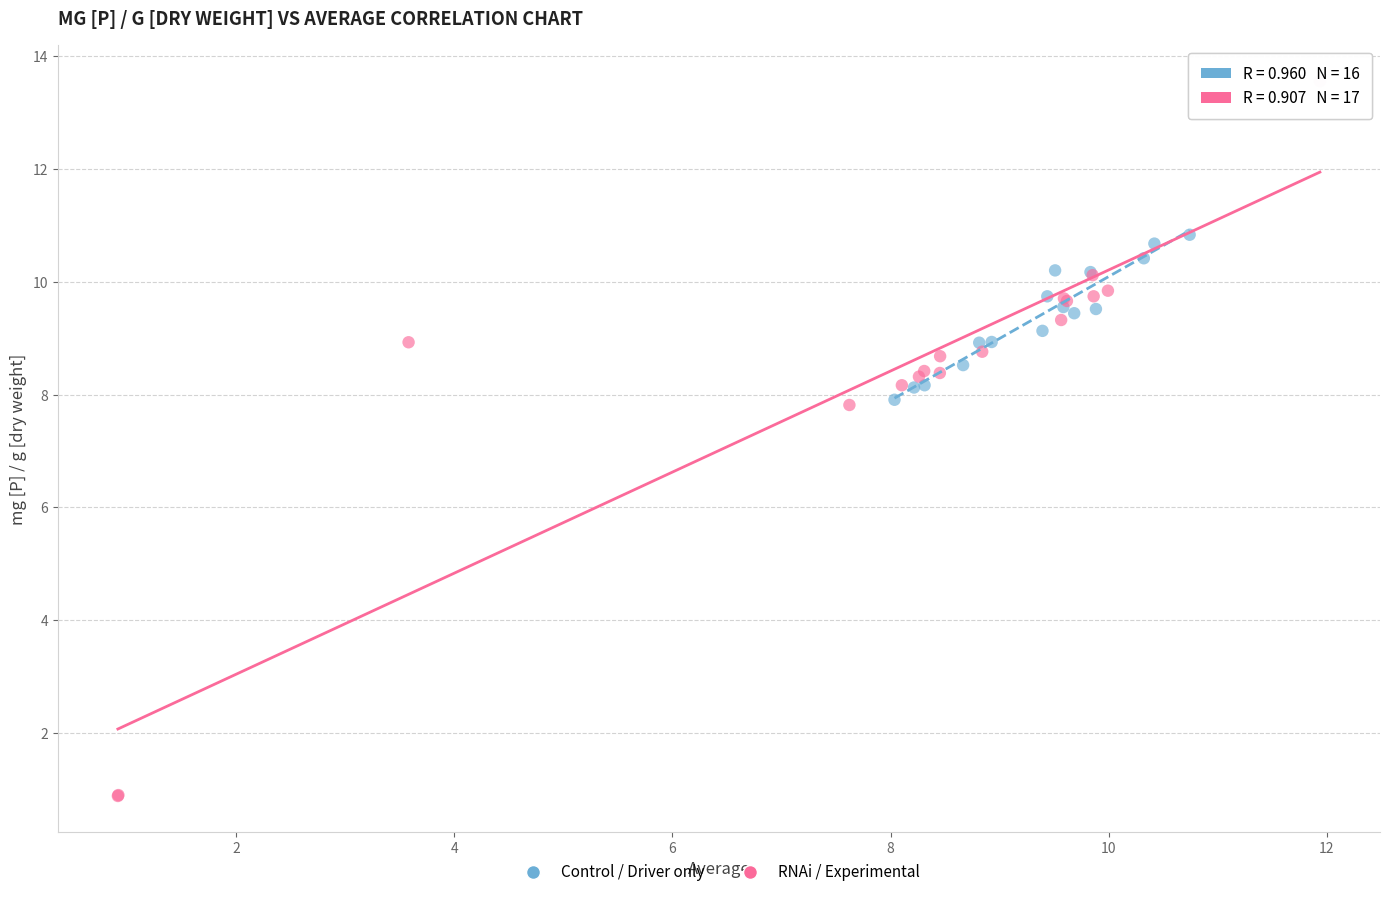

Which series reaches the minimum Y coordinate?

RNAi / Experimental